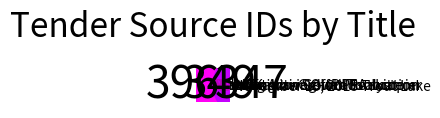

The Helen Kalvan School PA system slice represents 1% of the pie. True or false?

False